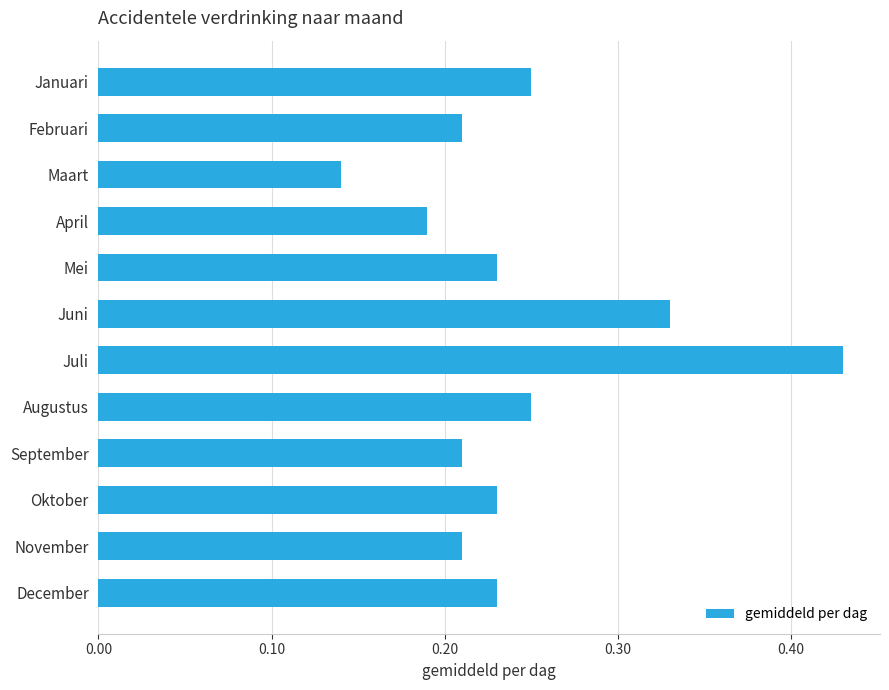

Count the values in the range 0 to 1.

12